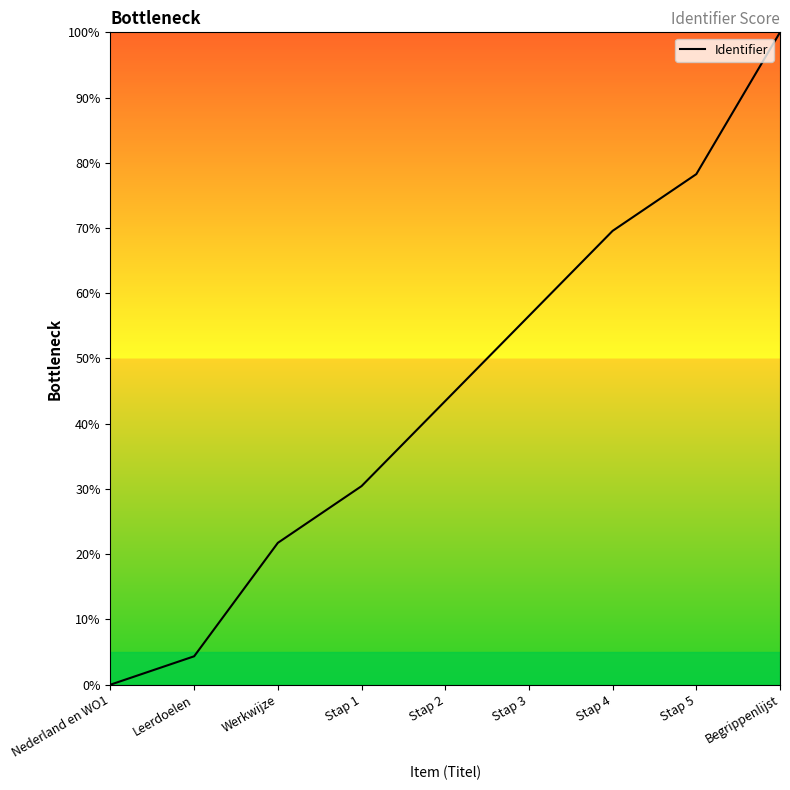

What is the ratio of the value at Leerdoelen to the value at Werkwijze?

0.2